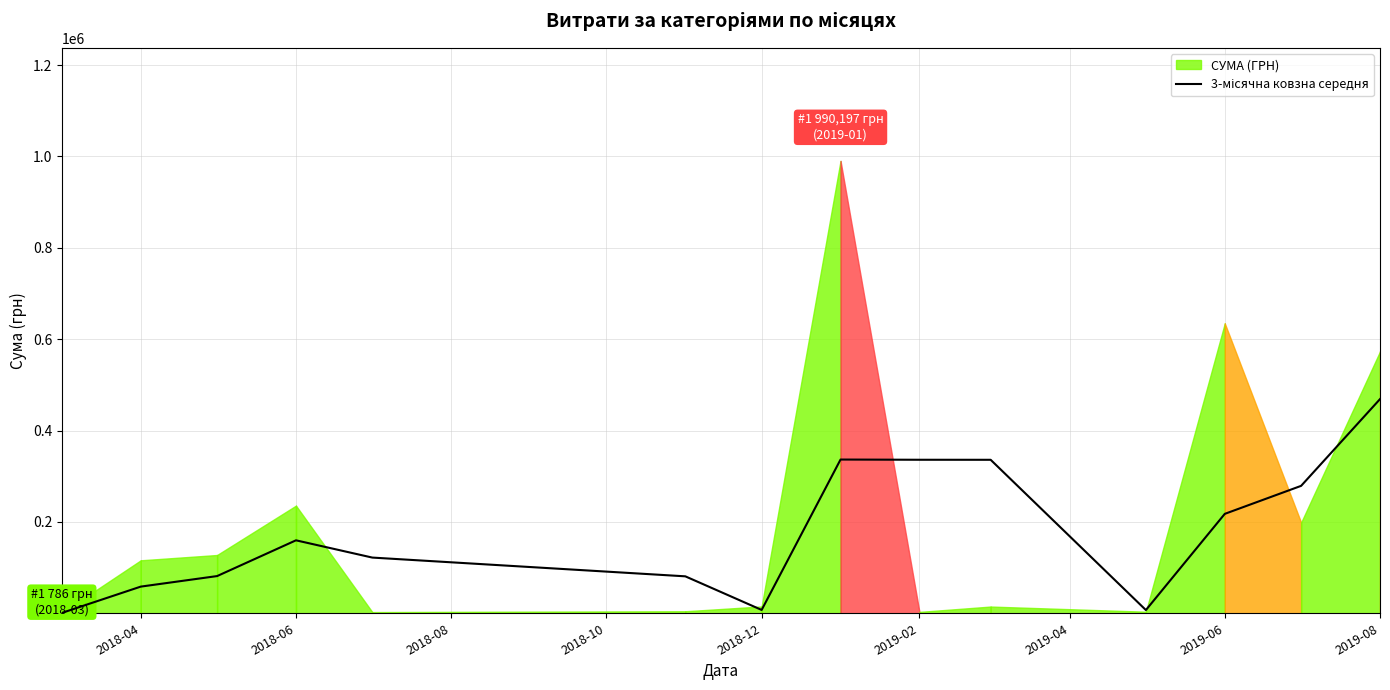

What is the smallest value displayed?

786.0